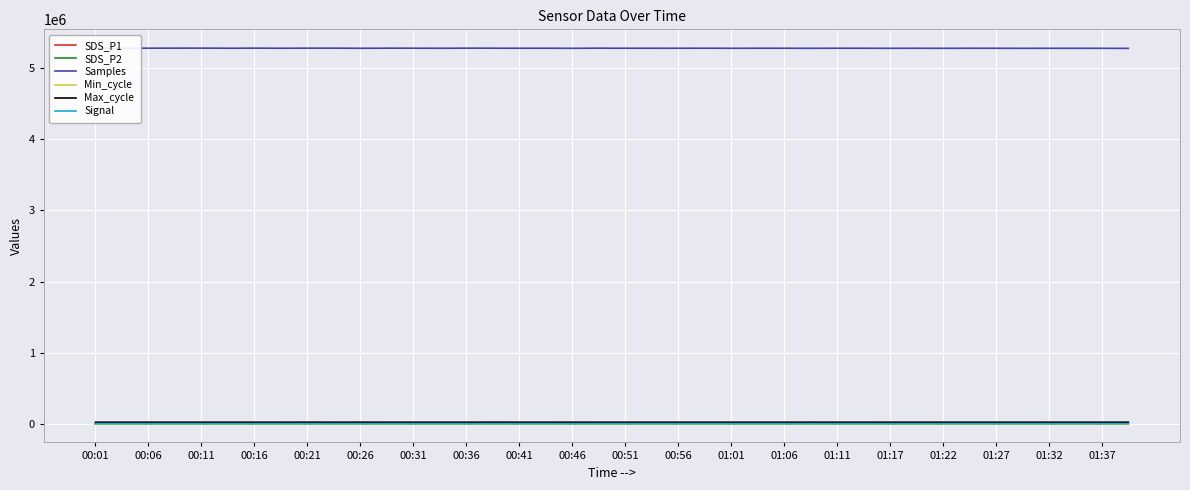

What are all the series names shown in the legend?

SDS_P1, SDS_P2, Samples, Min_cycle, Max_cycle, Signal